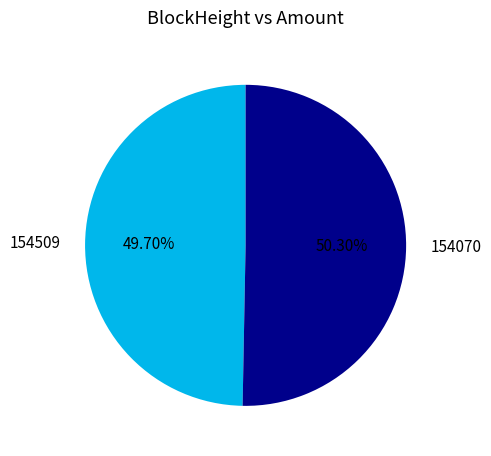

Rank the categories by value from lowest to highest.

154509, 154070